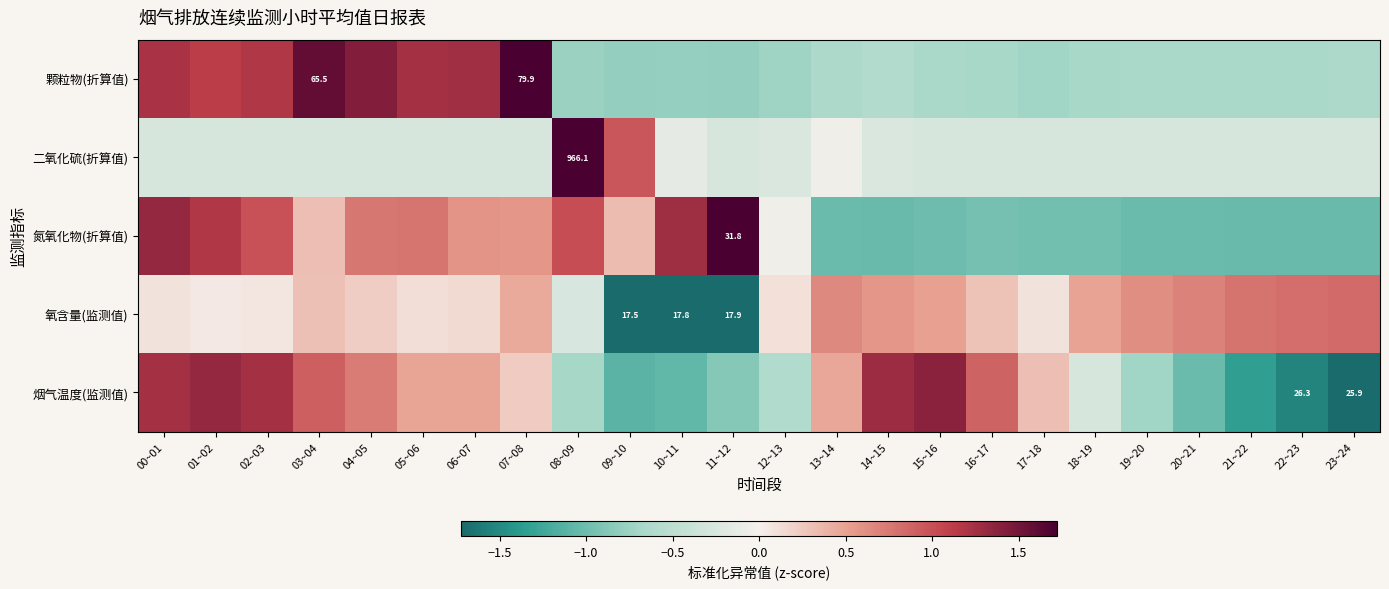

True or false: 颗粒物(折算值) has a value of -0.3 at 22~23.

False